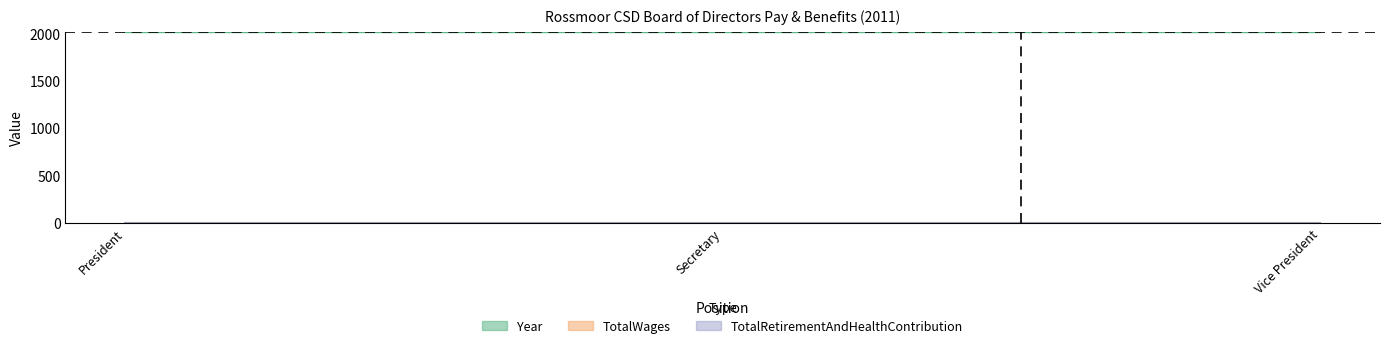

Rank the series at President from highest to lowest value.

Year, TotalWages, TotalRetirementAndHealthContribution